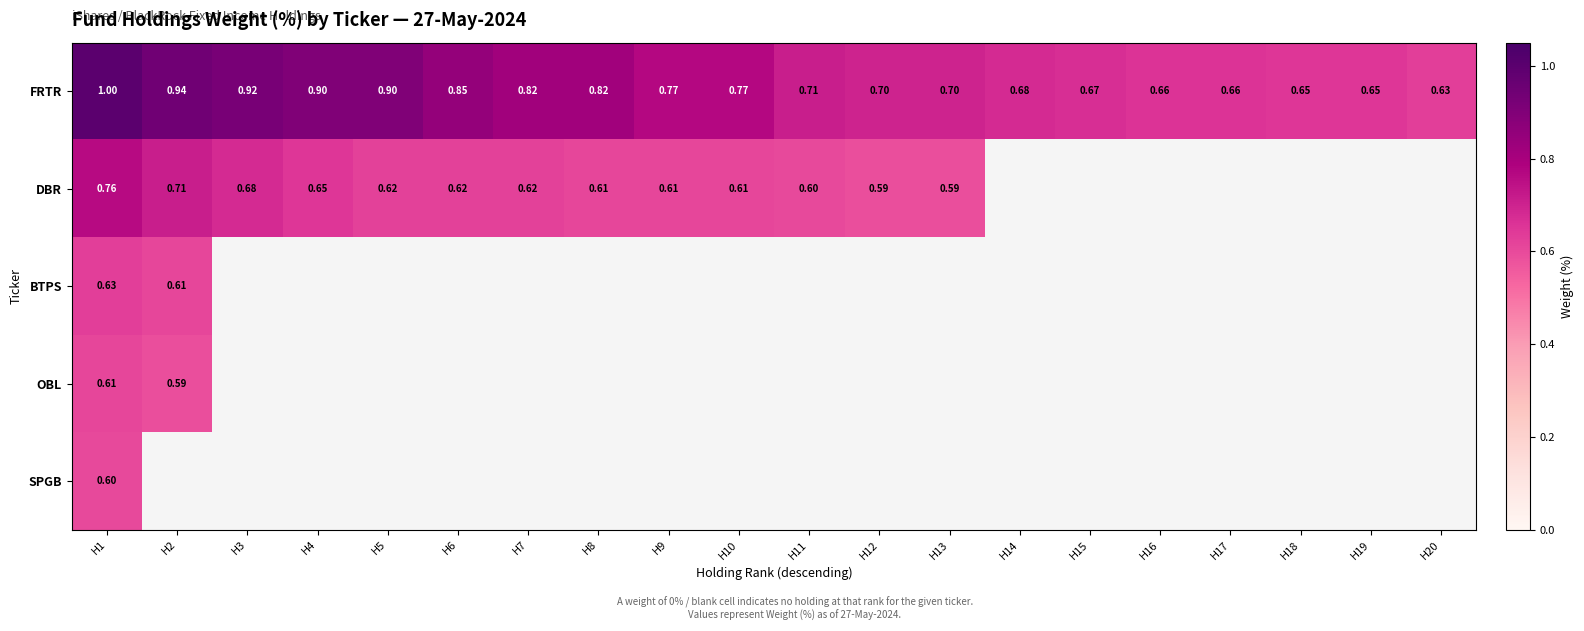

Is the value of OBL at H2 greater than the value of FRTR at H11?

No